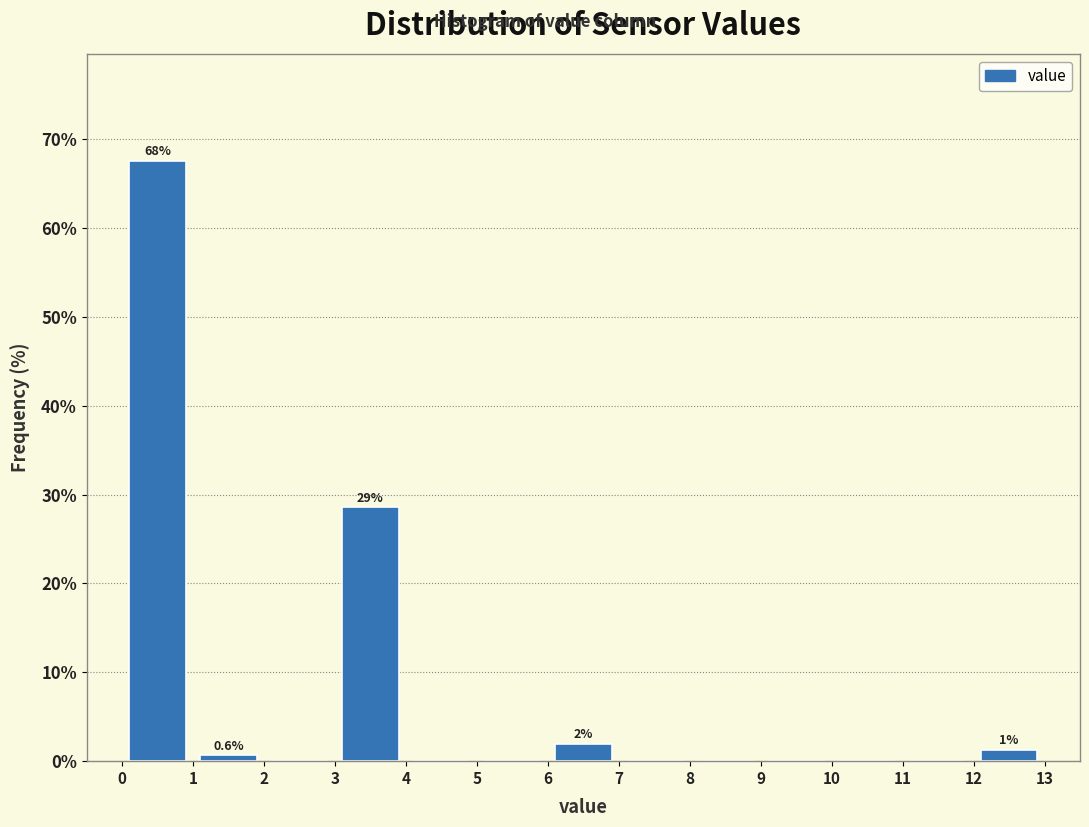

Which range on the x-axis has the tallest bar?

0 to 1